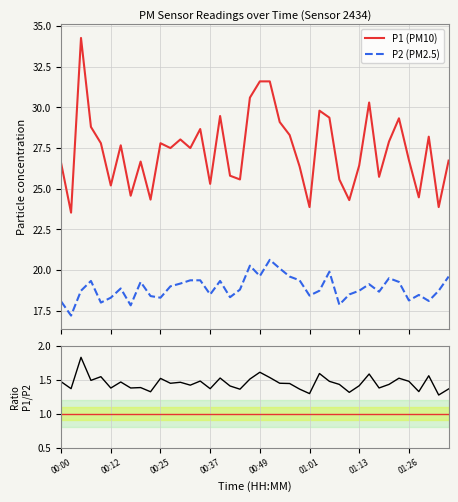

What is the sum of all P2 (PM2.5) values?

755.5